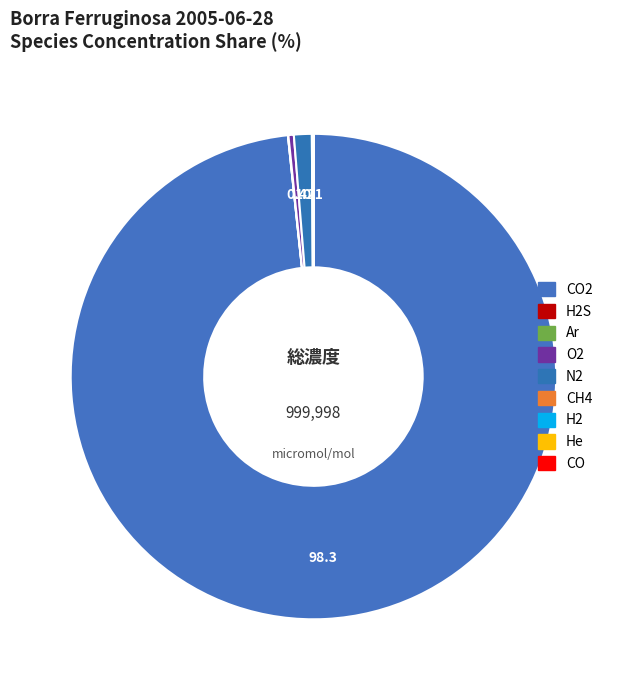

The O2 slice represents 1% of the pie. True or false?

False